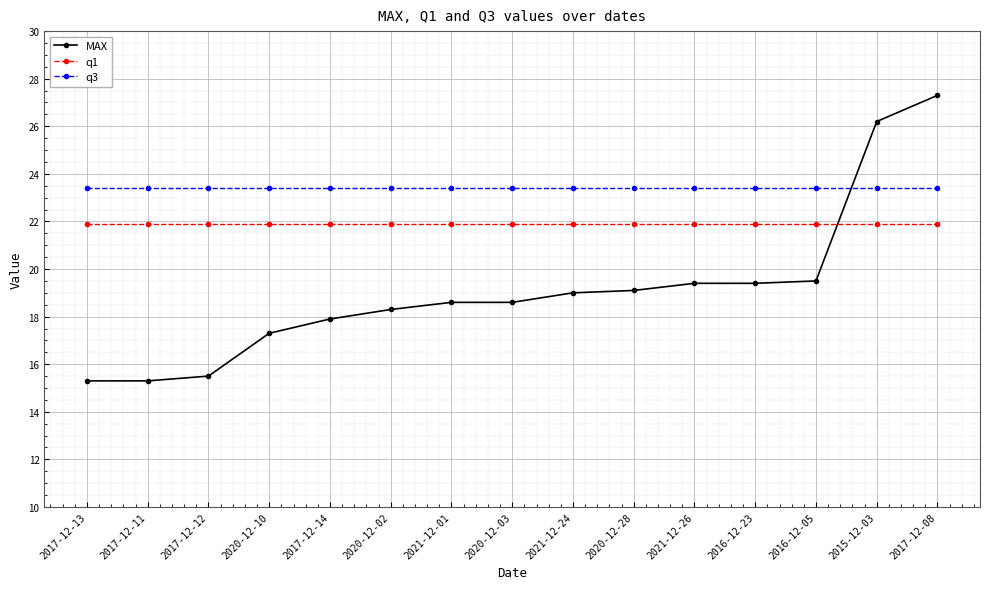

How many lines are shown in the chart?

3